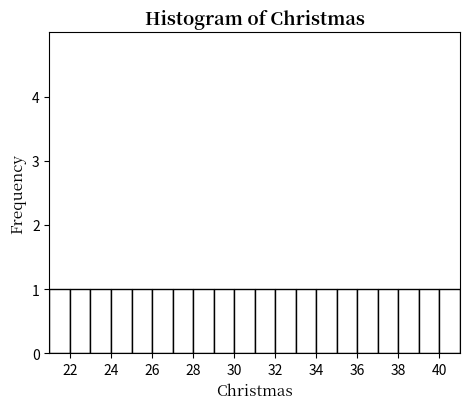

Reading left to right, list every bar in this chart as the range it spans on the x-axis followed by its height. The values are not printed on the chart, so give them approximately, as read against the axis.

21 to 22: 1
22 to 23: 1
23 to 24: 1
24 to 25: 1
25 to 26: 1
26 to 27: 1
27 to 28: 1
28 to 29: 1
29 to 30: 1
30 to 31: 1
31 to 32: 1
32 to 33: 1
33 to 34: 1
34 to 35: 1
35 to 36: 1
36 to 37: 1
37 to 38: 1
38 to 39: 1
39 to 40: 1
40 to 41: 1